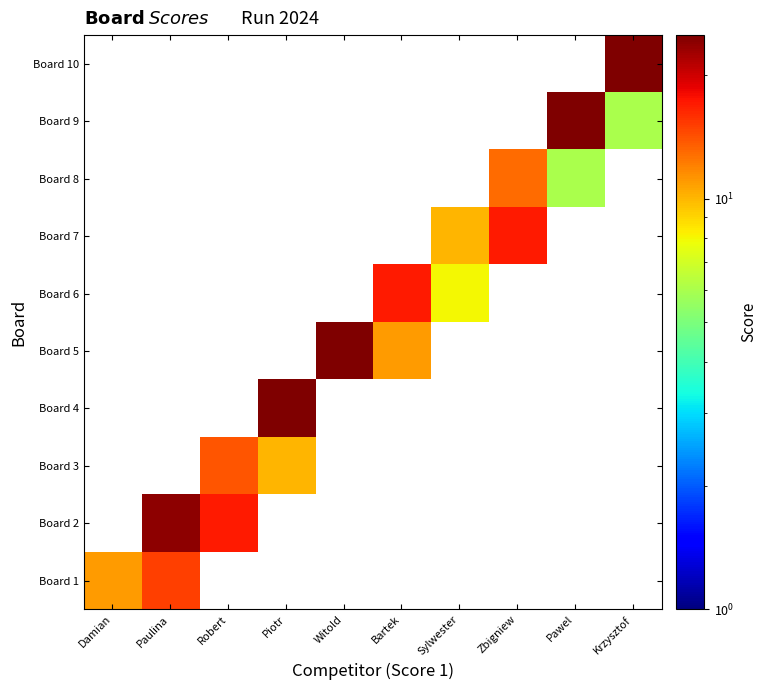

Rank the series by their maximum value, from lowest to highest.

Board 8, Board 3, Board 1, Board 6, Board 7, Board 2, Board 4, Board 5, Board 9, Board 10